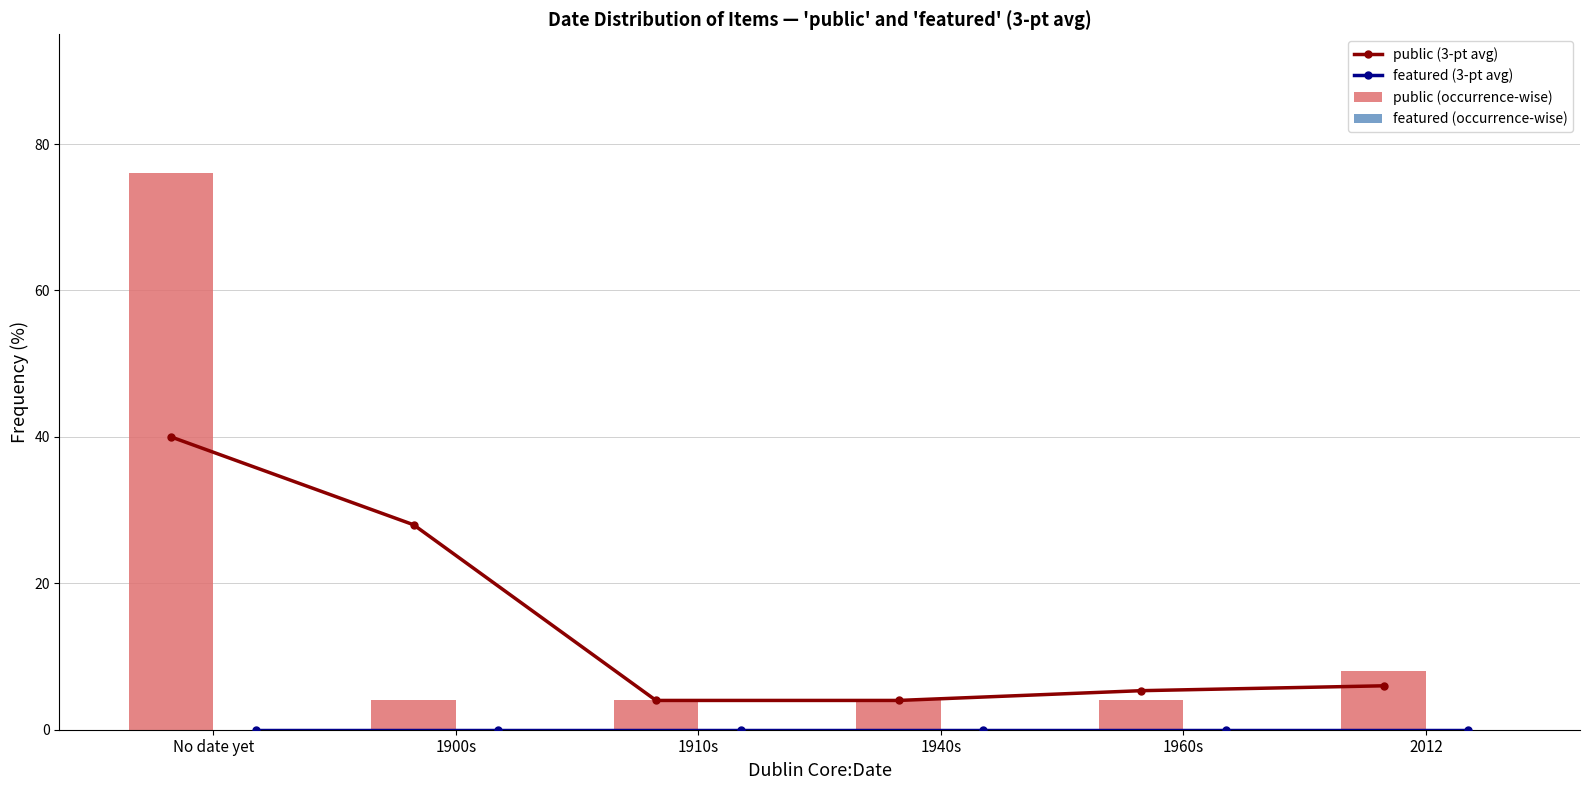

What is the sum of the public (3-pt avg) values at No date yet and 2012?

46.0